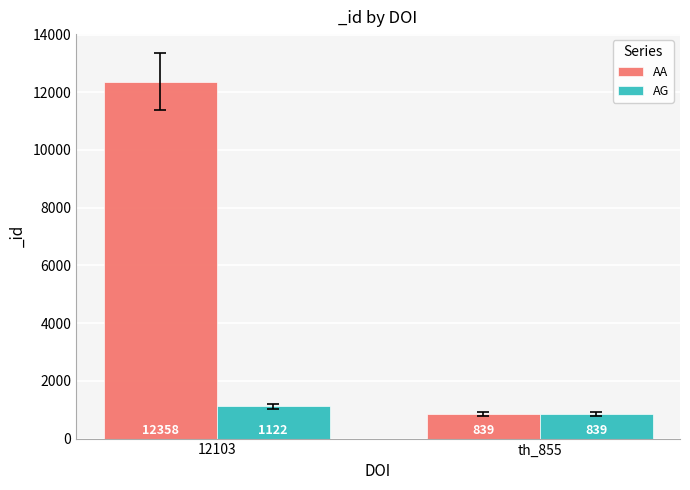

Count the AA values in the range 839 to 12358.

2